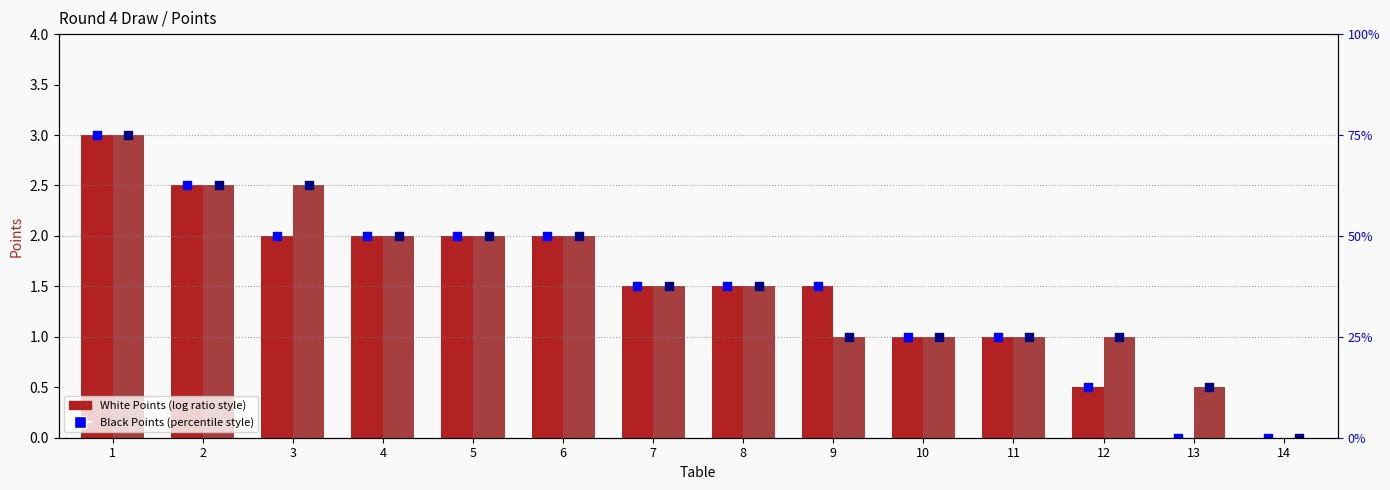

Is the value of Black Points Marker at 13 greater than the value of White Points at 3?

No